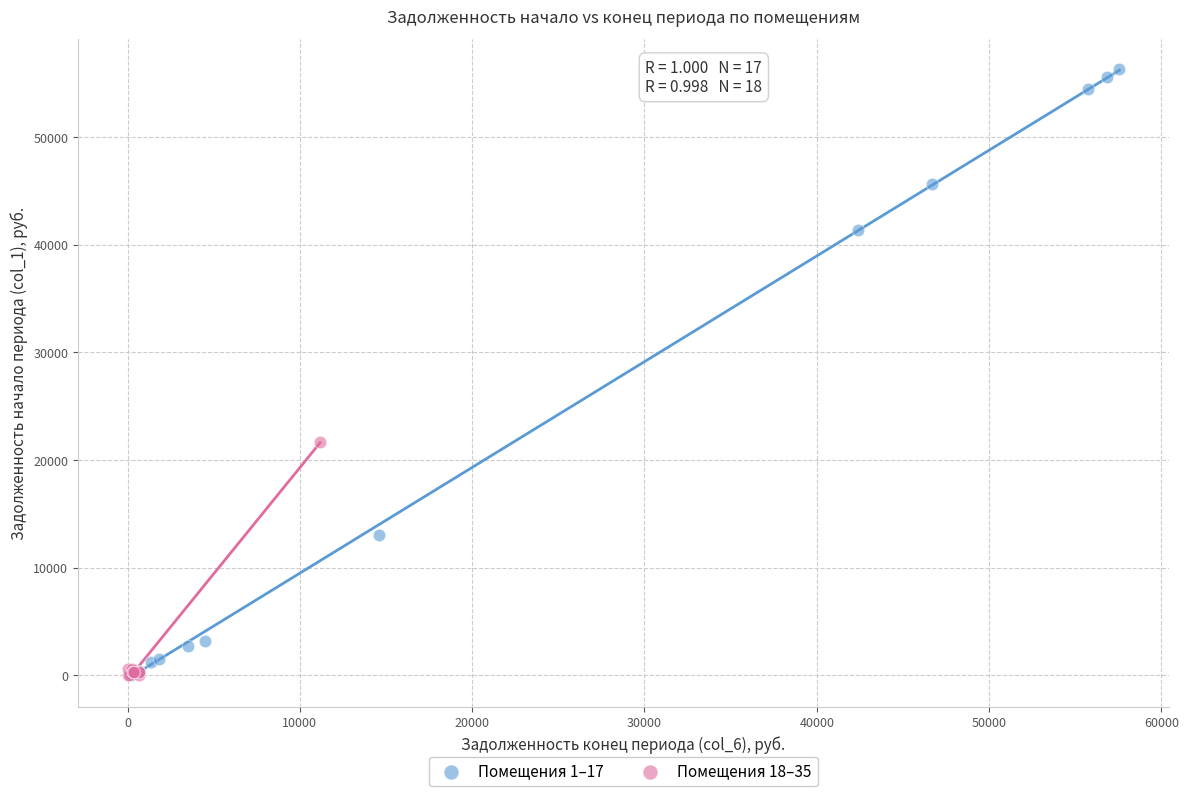

Which series has the largest Y range (max minus min)?

Помещения 1–17